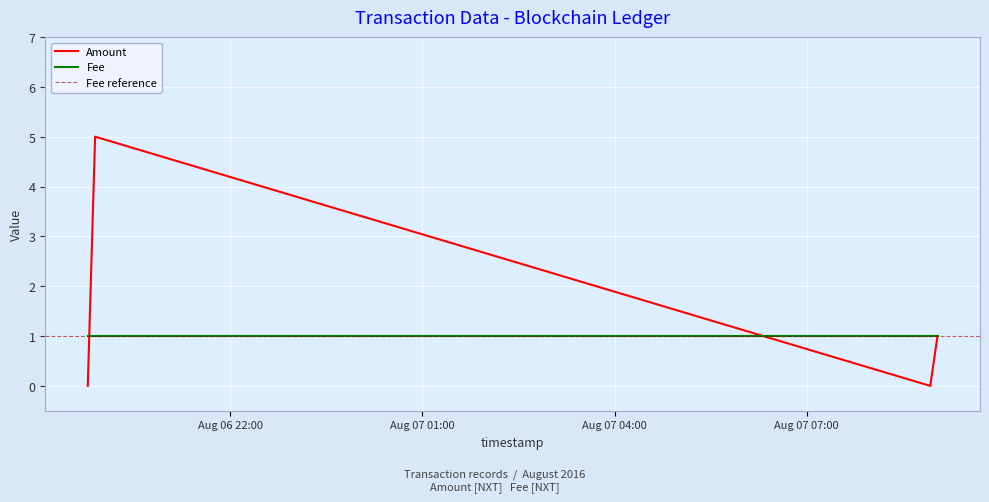

What is the average value?

2